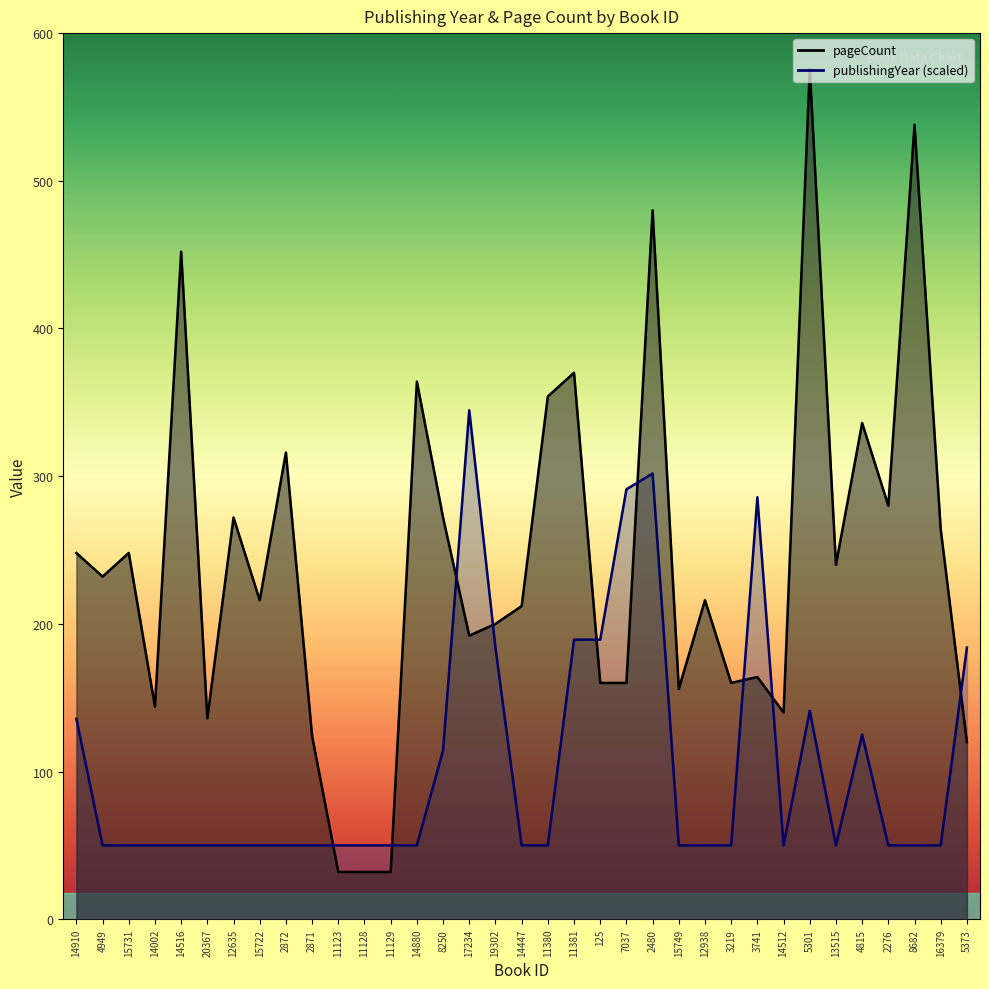

What is the minimum value shown in the chart?

32.0